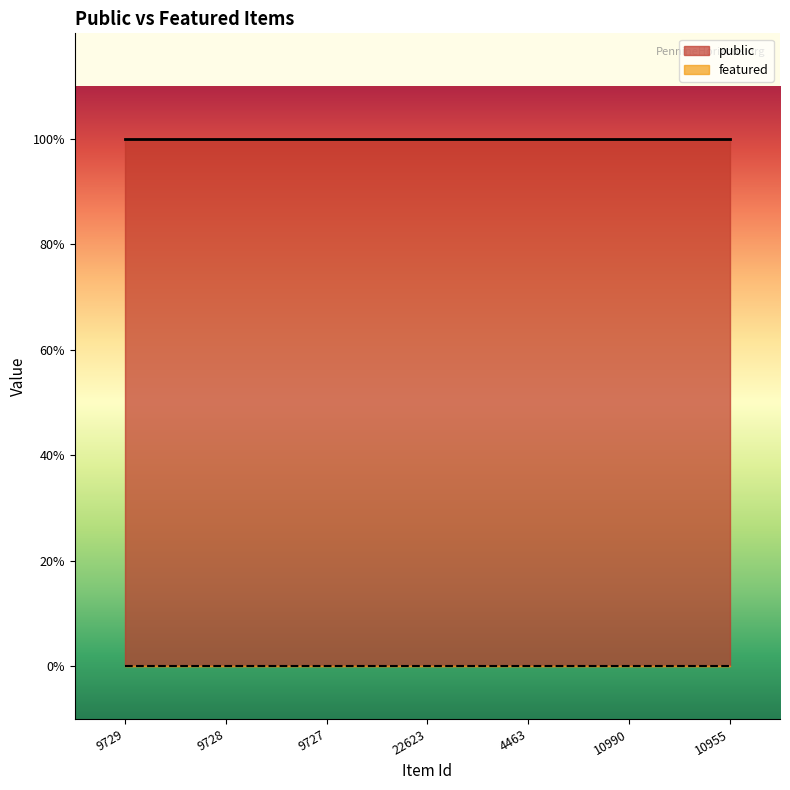

Reading left to right, transcribe all the data shown in this chart.

public: 9729=1	9728=1	9727=1	22623=1	4463=1	10990=1	10955=1
featured: 9729=0	9728=0	9727=0	22623=0	4463=0	10990=0	10955=0